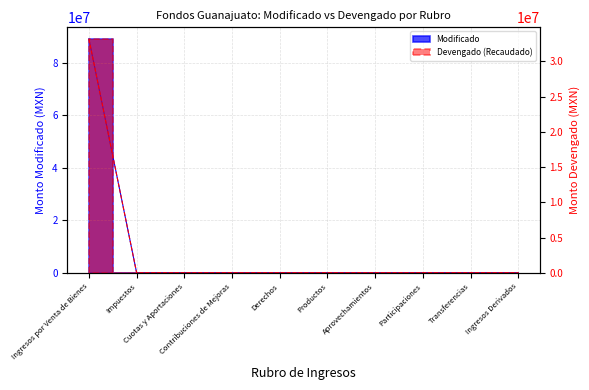

What are all the series names shown in the legend?

Modificado, Devengado